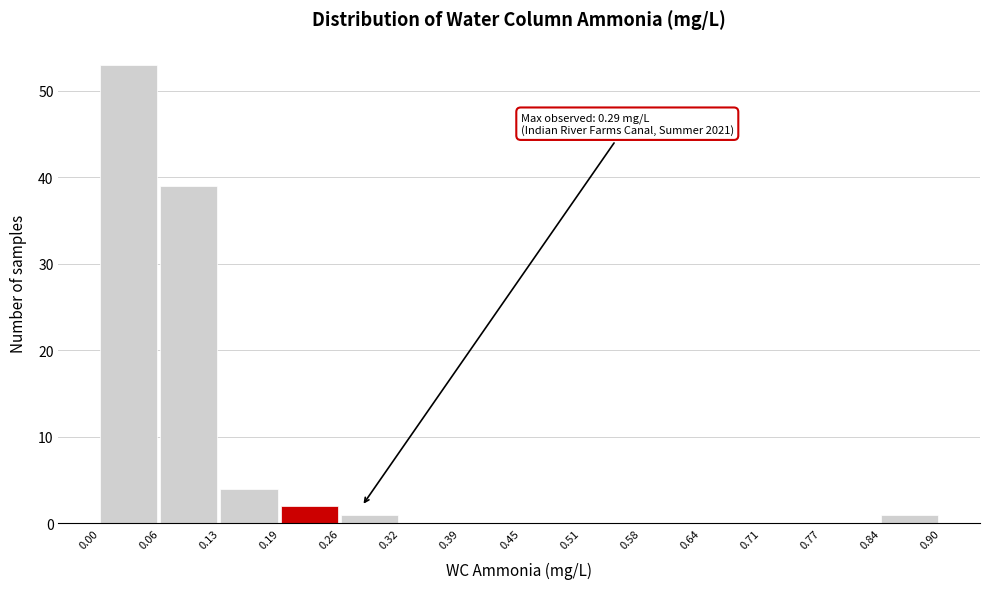

Over which range of the x-axis is the bar tallest?

0.00 to 0.06